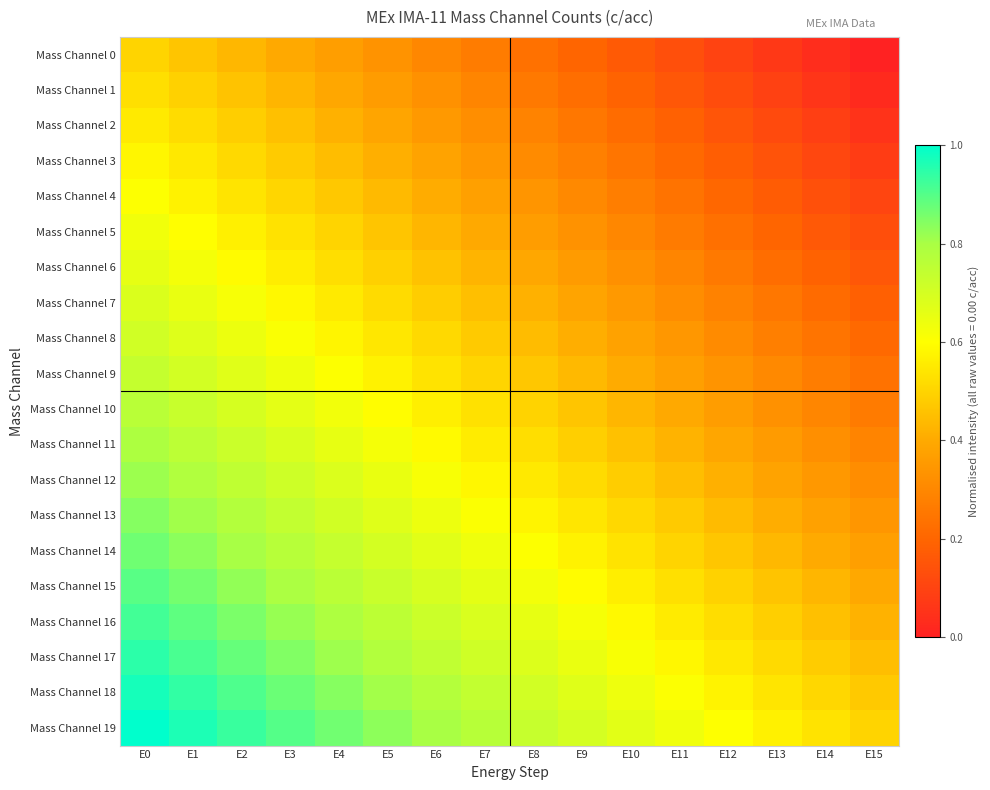

Reading left to right, extract all data points from this chart.

Mass Channel 0: E0=0.5	E1=0.5	E2=0.4	E3=0.4	E4=0.4	E5=0.3	E6=0.3	E7=0.3	E8=0.2	E9=0.2	E10=0.2	E11=0.1	E12=0.1	E13=0.1	E14=0.0	E15=0.0
Mass Channel 1: E0=0.5	E1=0.5	E2=0.5	E3=0.4	E4=0.4	E5=0.4	E6=0.3	E7=0.3	E8=0.3	E9=0.2	E10=0.2	E11=0.2	E12=0.1	E13=0.1	E14=0.1	E15=0.0
Mass Channel 2: E0=0.6	E1=0.5	E2=0.5	E3=0.5	E4=0.4	E5=0.4	E6=0.4	E7=0.3	E8=0.3	E9=0.3	E10=0.2	E11=0.2	E12=0.2	E13=0.1	E14=0.1	E15=0.1
Mass Channel 3: E0=0.6	E1=0.5	E2=0.5	E3=0.5	E4=0.4	E5=0.4	E6=0.4	E7=0.3	E8=0.3	E9=0.3	E10=0.2	E11=0.2	E12=0.2	E13=0.1	E14=0.1	E15=0.1
Mass Channel 4: E0=0.6	E1=0.6	E2=0.5	E3=0.5	E4=0.5	E5=0.4	E6=0.4	E7=0.4	E8=0.3	E9=0.3	E10=0.3	E11=0.2	E12=0.2	E13=0.2	E14=0.1	E15=0.1
Mass Channel 5: E0=0.6	E1=0.6	E2=0.6	E3=0.5	E4=0.5	E5=0.5	E6=0.4	E7=0.4	E8=0.4	E9=0.3	E10=0.3	E11=0.3	E12=0.2	E13=0.2	E14=0.2	E15=0.1
Mass Channel 6: E0=0.7	E1=0.6	E2=0.6	E3=0.6	E4=0.5	E5=0.5	E6=0.5	E7=0.4	E8=0.4	E9=0.4	E10=0.3	E11=0.3	E12=0.3	E13=0.2	E14=0.2	E15=0.2
Mass Channel 7: E0=0.7	E1=0.7	E2=0.6	E3=0.6	E4=0.6	E5=0.5	E6=0.5	E7=0.5	E8=0.4	E9=0.4	E10=0.4	E11=0.3	E12=0.3	E13=0.3	E14=0.2	E15=0.2
Mass Channel 8: E0=0.7	E1=0.7	E2=0.6	E3=0.6	E4=0.6	E5=0.5	E6=0.5	E7=0.5	E8=0.4	E9=0.4	E10=0.4	E11=0.3	E12=0.3	E13=0.3	E14=0.2	E15=0.2
Mass Channel 9: E0=0.7	E1=0.7	E2=0.7	E3=0.6	E4=0.6	E5=0.6	E6=0.5	E7=0.5	E8=0.5	E9=0.4	E10=0.4	E11=0.4	E12=0.3	E13=0.3	E14=0.3	E15=0.2
Mass Channel 10: E0=0.8	E1=0.7	E2=0.7	E3=0.7	E4=0.6	E5=0.6	E6=0.6	E7=0.5	E8=0.5	E9=0.5	E10=0.4	E11=0.4	E12=0.4	E13=0.3	E14=0.3	E15=0.3
Mass Channel 11: E0=0.8	E1=0.8	E2=0.7	E3=0.7	E4=0.7	E5=0.6	E6=0.6	E7=0.6	E8=0.5	E9=0.5	E10=0.5	E11=0.4	E12=0.4	E13=0.4	E14=0.3	E15=0.3
Mass Channel 12: E0=0.8	E1=0.8	E2=0.7	E3=0.7	E4=0.7	E5=0.6	E6=0.6	E7=0.6	E8=0.5	E9=0.5	E10=0.5	E11=0.4	E12=0.4	E13=0.4	E14=0.3	E15=0.3
Mass Channel 13: E0=0.8	E1=0.8	E2=0.8	E3=0.7	E4=0.7	E5=0.7	E6=0.6	E7=0.6	E8=0.6	E9=0.5	E10=0.5	E11=0.5	E12=0.4	E13=0.4	E14=0.4	E15=0.3
Mass Channel 14: E0=0.9	E1=0.8	E2=0.8	E3=0.8	E4=0.7	E5=0.7	E6=0.7	E7=0.6	E8=0.6	E9=0.6	E10=0.5	E11=0.5	E12=0.5	E13=0.4	E14=0.4	E15=0.4
Mass Channel 15: E0=0.9	E1=0.9	E2=0.8	E3=0.8	E4=0.8	E5=0.7	E6=0.7	E7=0.7	E8=0.6	E9=0.6	E10=0.6	E11=0.5	E12=0.5	E13=0.5	E14=0.4	E15=0.4
Mass Channel 16: E0=0.9	E1=0.9	E2=0.9	E3=0.8	E4=0.8	E5=0.8	E6=0.7	E7=0.7	E8=0.7	E9=0.6	E10=0.6	E11=0.6	E12=0.5	E13=0.5	E14=0.5	E15=0.4
Mass Channel 17: E0=0.9	E1=0.9	E2=0.9	E3=0.8	E4=0.8	E5=0.8	E6=0.7	E7=0.7	E8=0.7	E9=0.6	E10=0.6	E11=0.6	E12=0.5	E13=0.5	E14=0.5	E15=0.4
Mass Channel 18: E0=1.0	E1=0.9	E2=0.9	E3=0.9	E4=0.8	E5=0.8	E6=0.8	E7=0.7	E8=0.7	E9=0.7	E10=0.6	E11=0.6	E12=0.6	E13=0.5	E14=0.5	E15=0.5
Mass Channel 19: E0=1.0	E1=1.0	E2=0.9	E3=0.9	E4=0.9	E5=0.8	E6=0.8	E7=0.8	E8=0.7	E9=0.7	E10=0.7	E11=0.6	E12=0.6	E13=0.6	E14=0.5	E15=0.5